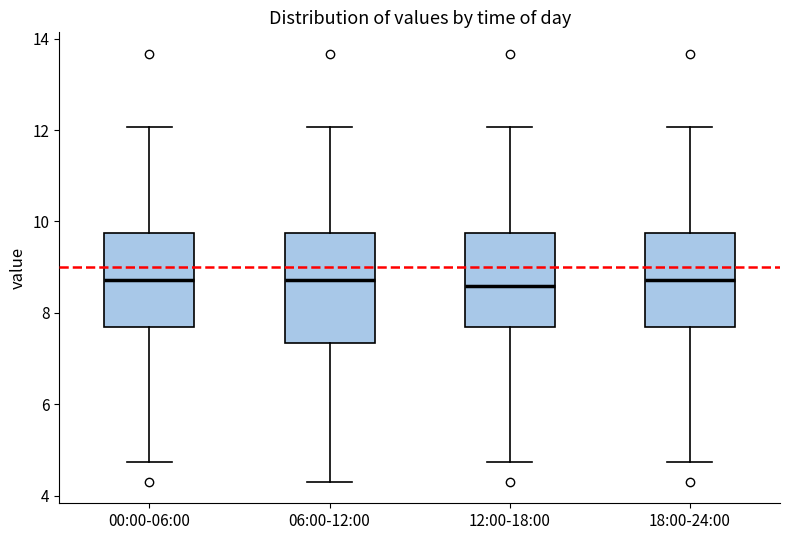

Reading left to right, transcribe this box plot: for each box, give where its median line is, the range the box spans, and where its two whiskers end, as read against the y-axis. The values are not printed on the chart, so give them approximately, as read against the axis.

00:00-06:00: median 8.8, box 7.6 to 9.8, whiskers 4.8 to 12.0
06:00-12:00: median 8.8, box 7.4 to 9.8, whiskers 4.4 to 12.0
12:00-18:00: median 8.6, box 7.6 to 9.8, whiskers 4.8 to 12.0
18:00-24:00: median 8.8, box 7.6 to 9.8, whiskers 4.8 to 12.0